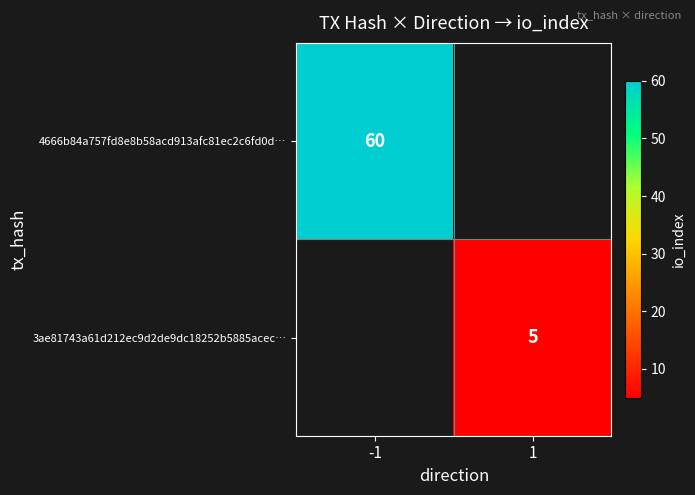

True or false: 4666b84a757fd8e8b58acd913afc81ec2c6fd0d… has a value of 60 at -1.

True